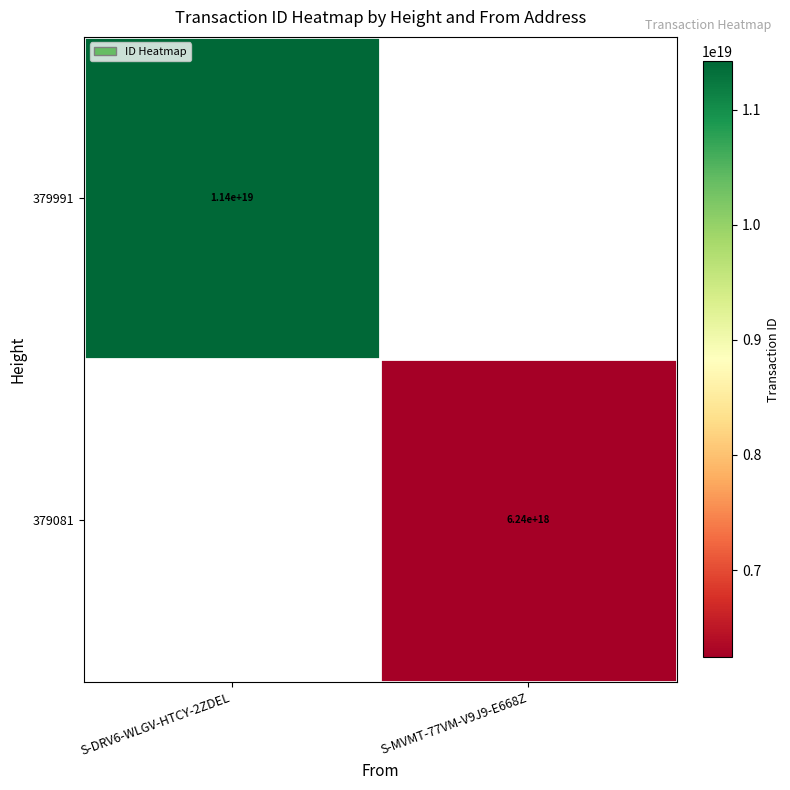

The value of 379991 at S-DRV6-WLGV-HTCY-2ZDEL is 11400000000000000000. True or false?

True